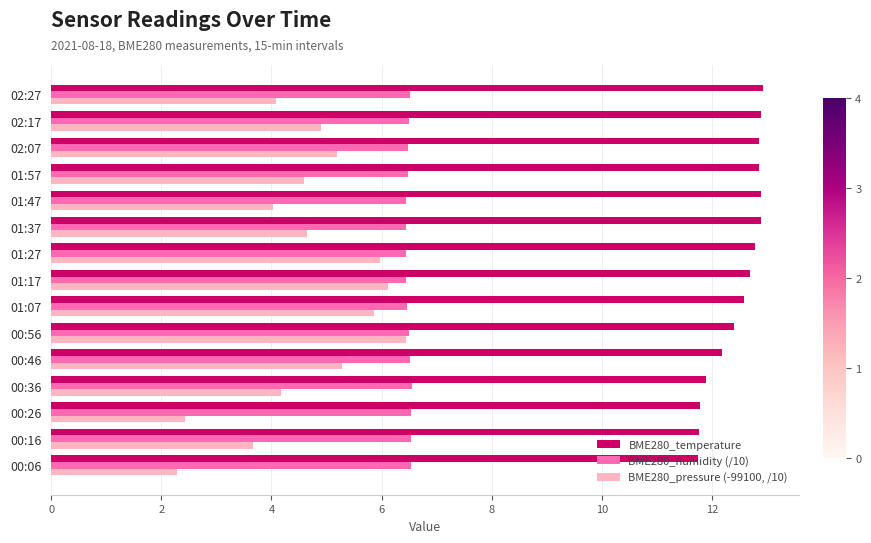

Is it true that BME280_humidity (/10) equals 3.9 at 01:17?

False